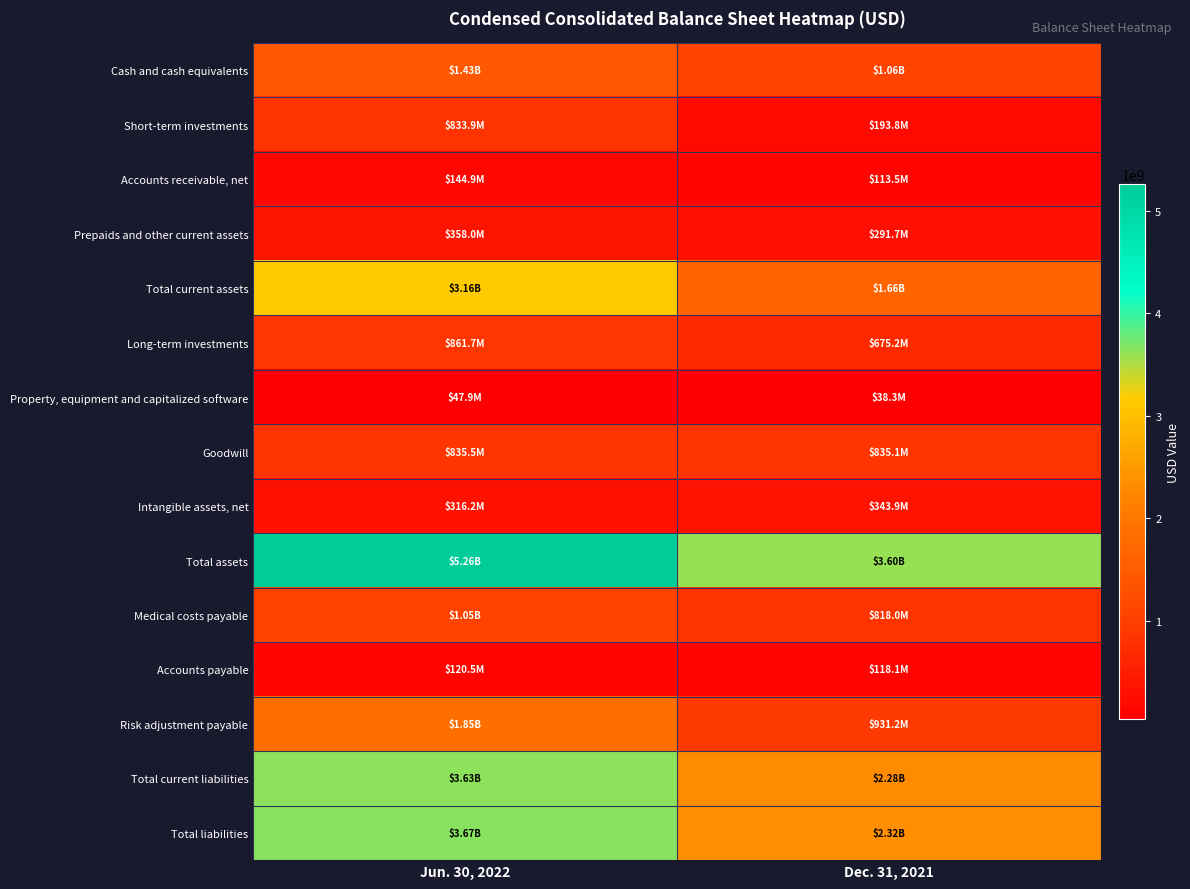

At which category is the sum across all series the highest?

Jun. 30, 2022